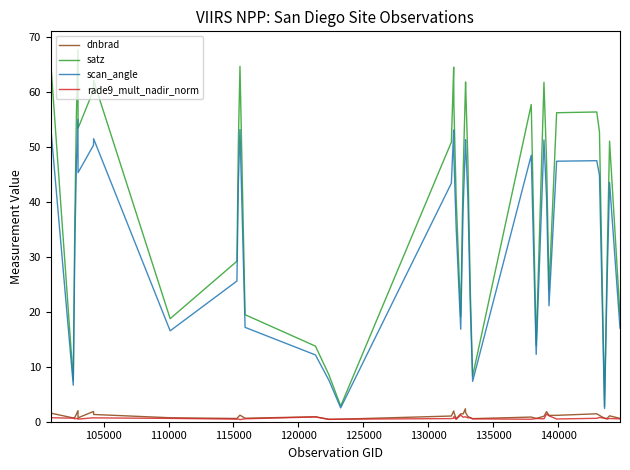

What is the maximum value shown in the chart?

67.6